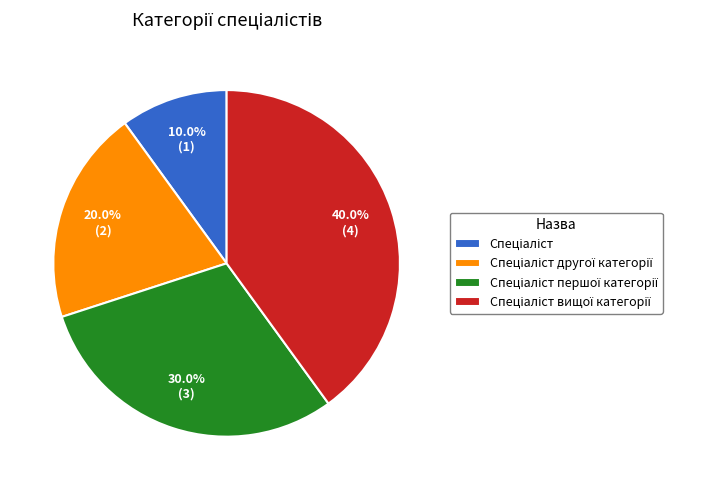

Is there any slice that represents more than half of the pie?

No